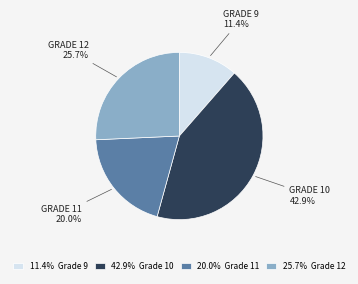

Is there any slice that represents more than half of the pie?

No